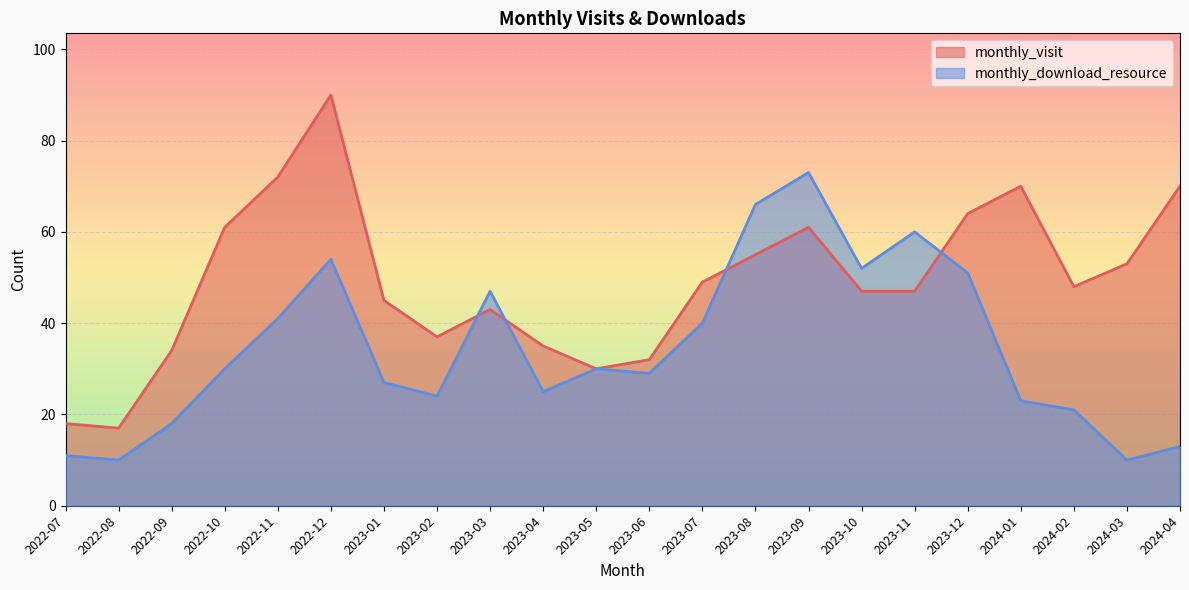

At which category is the sum across all series the highest?

2022-12